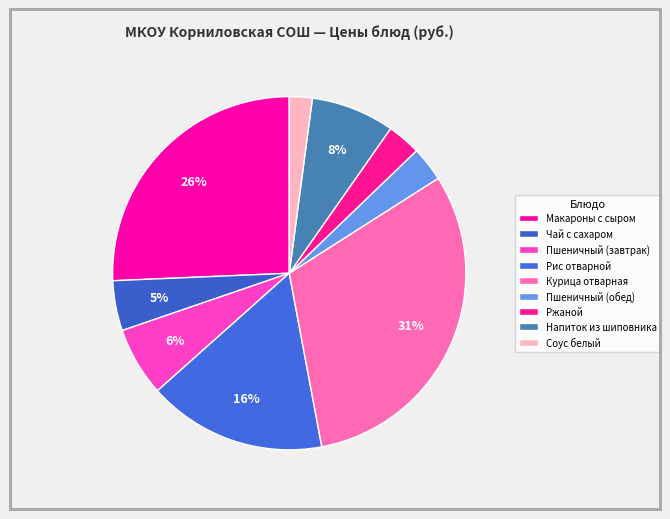

Is it true that Напиток из шиповника is 14% of the pie?

False